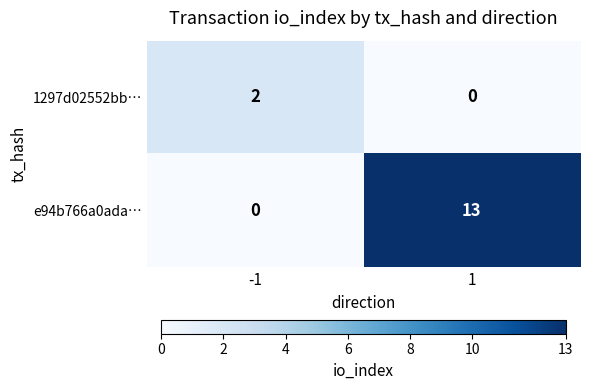

What is the difference between the maximum and minimum values in the e94b766a0ada… series?

13